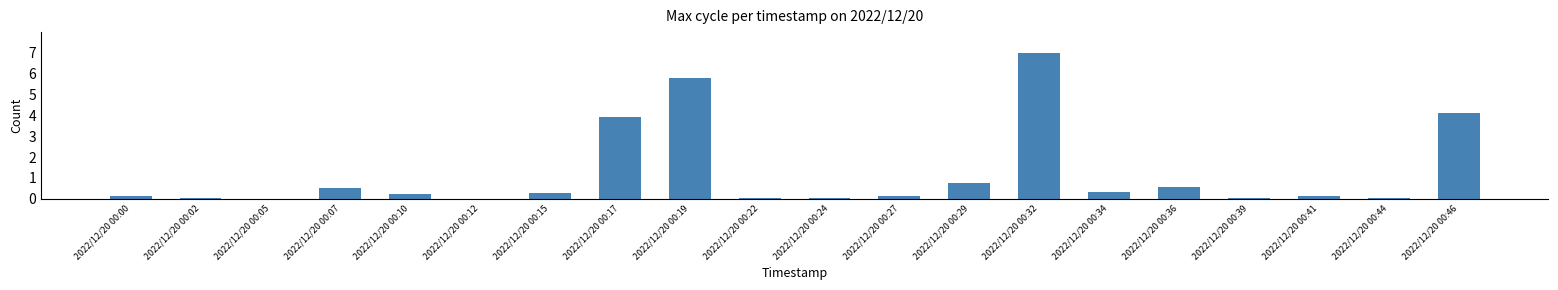

What is the ratio of the value at 2022/12/20 00:46 to the value at 2022/12/20 00:17?

1.1